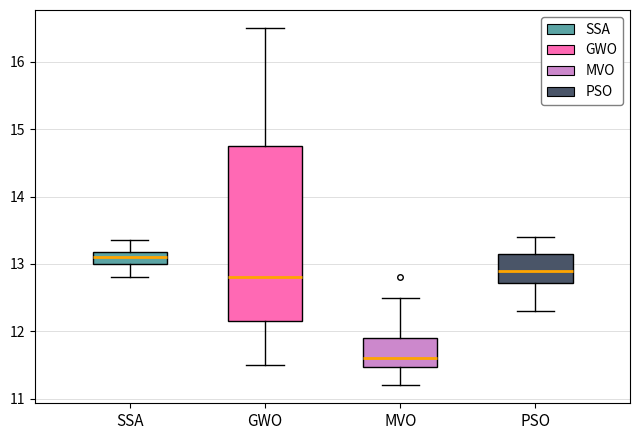

Comparing the boxes themselves (not the whiskers), which one is the tallest?

GWO